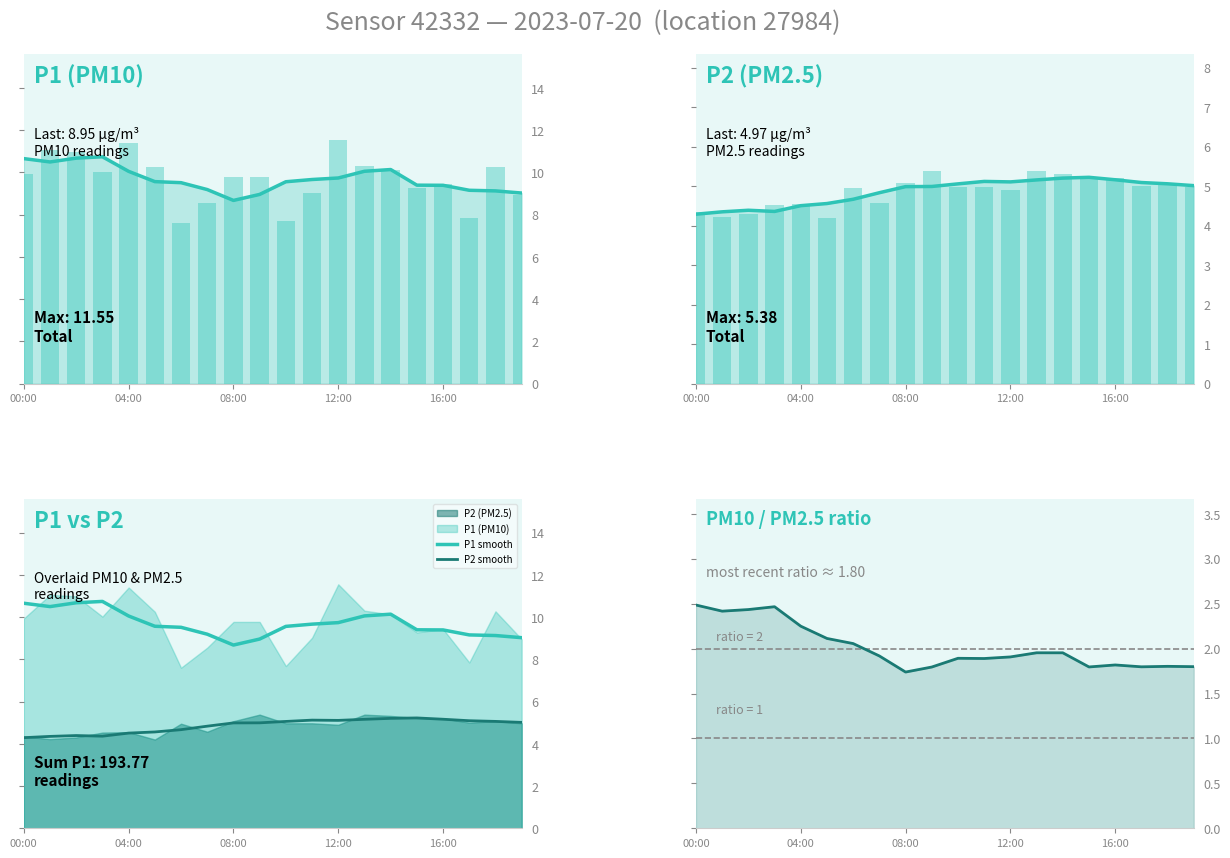

Reading left to right, extract all data points from this chart.

P1: 9.9	11.1	11.0	10.0	11.4	10.2	7.6	8.6	9.8	9.8	7.7	9.0	11.6	10.3	10.1	9.3	9.4	7.8	10.3	8.9
P2: 4.3	4.2	4.3	4.5	4.5	4.2	5.0	4.6	5.1	5.4	5.0	5.0	4.9	5.4	5.3	5.2	5.2	5.0	5.1	5.0